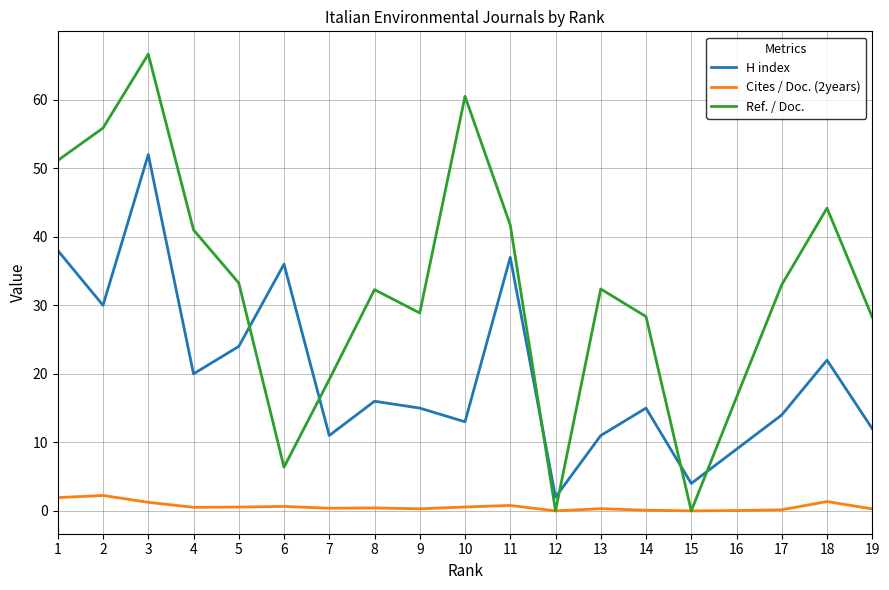

List the series in order of their overall mean, highest first.

Ref. / Doc., H index, Cites / Doc. (2years)